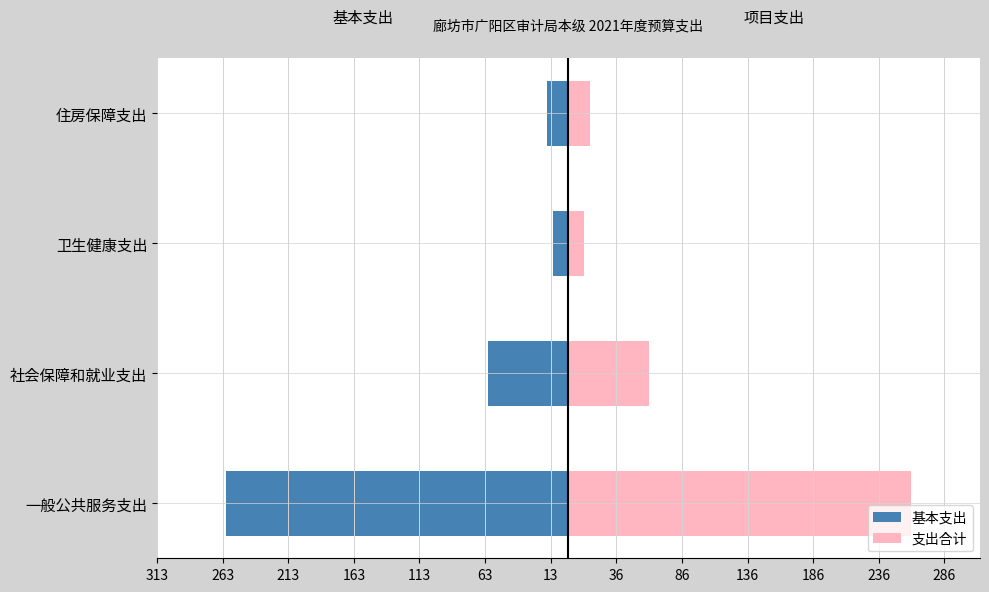

How many data points in 支出合计 are above 61?

2